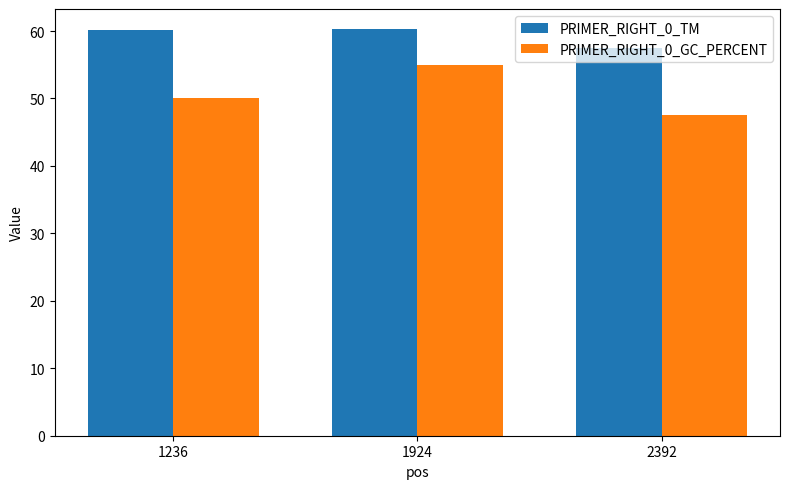

What is the sum of the PRIMER_RIGHT_0_TM values at 1236 and 1924?

120.4